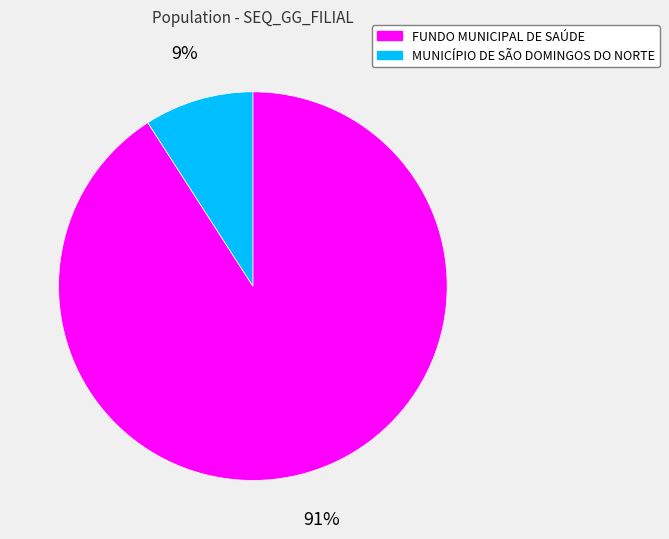

Is the sum of FUNDO MUNICIPAL DE SAÚDE and MUNICÍPIO DE SÃO DOMINGOS DO NORTE greater than half?

Yes